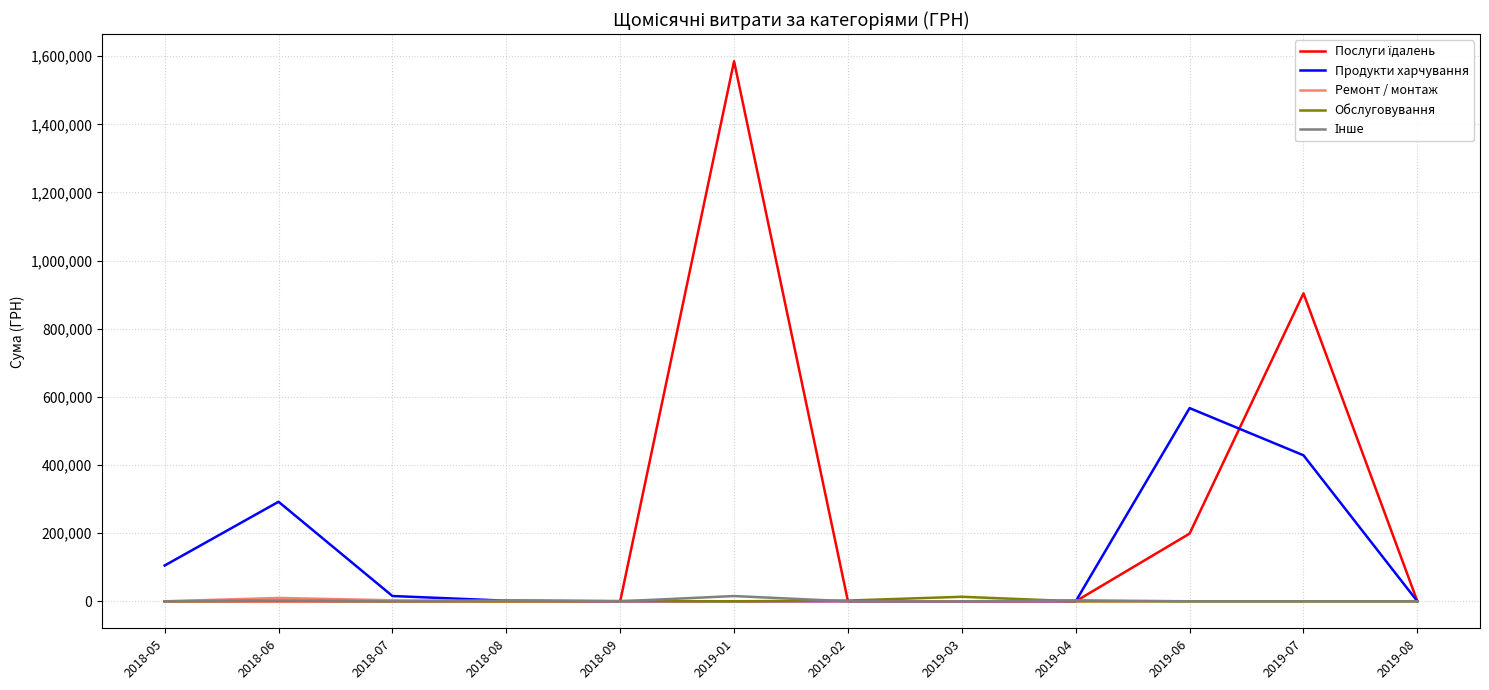

Count the number of categories in the chart.

12